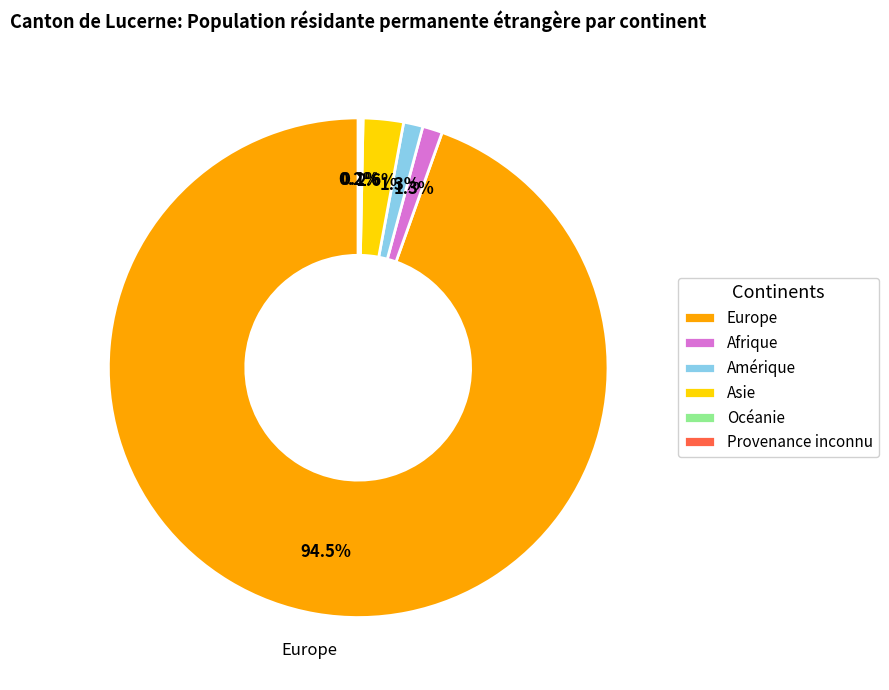

Which slice is the largest?

Europe